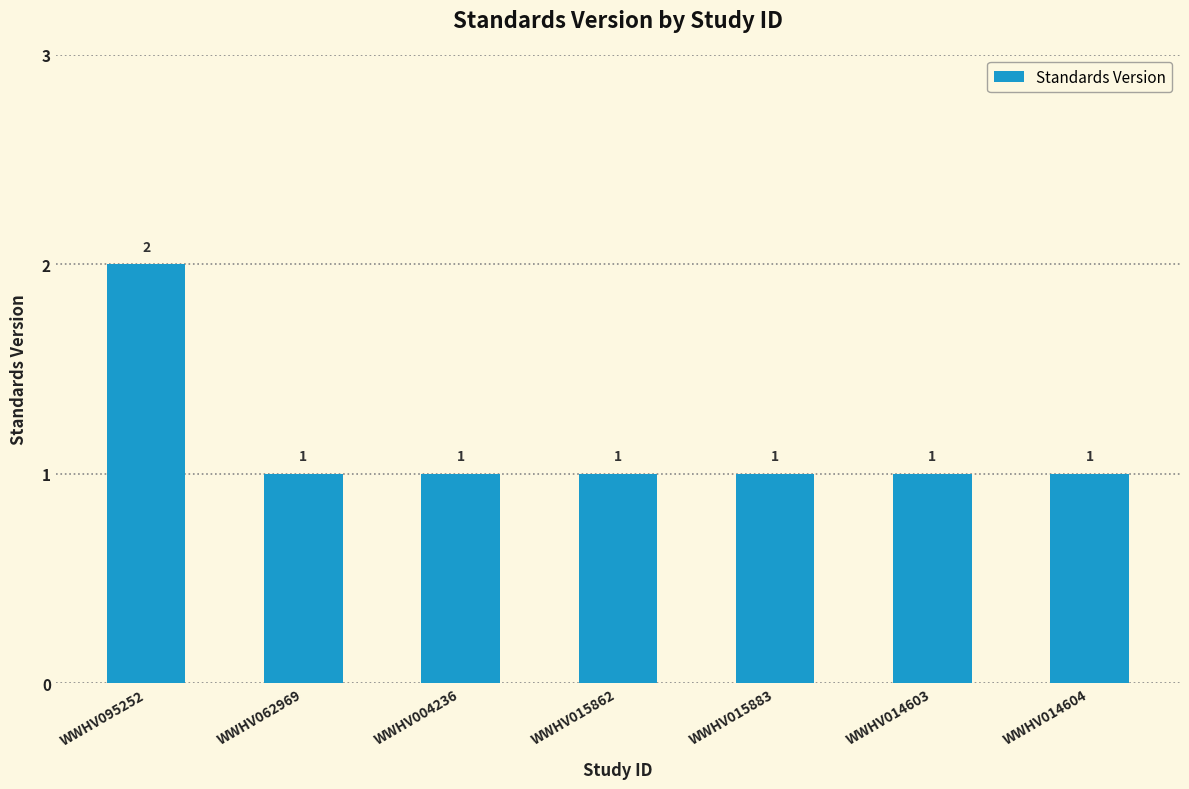

How many bars are there in total?

7